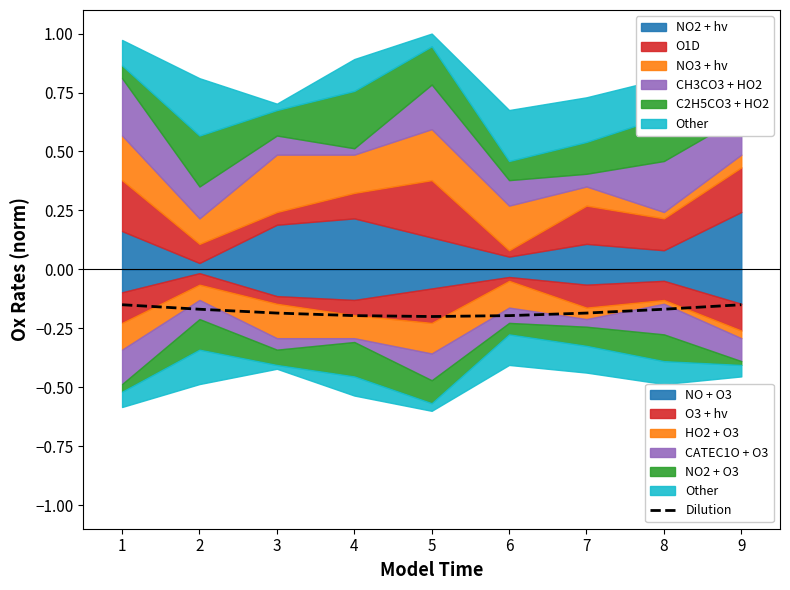

Reading left to right, list all the values displayed in this chart.

-0.1	-0.2	-0.2	-0.2	-0.2	-0.2	-0.2	-0.2	-0.1